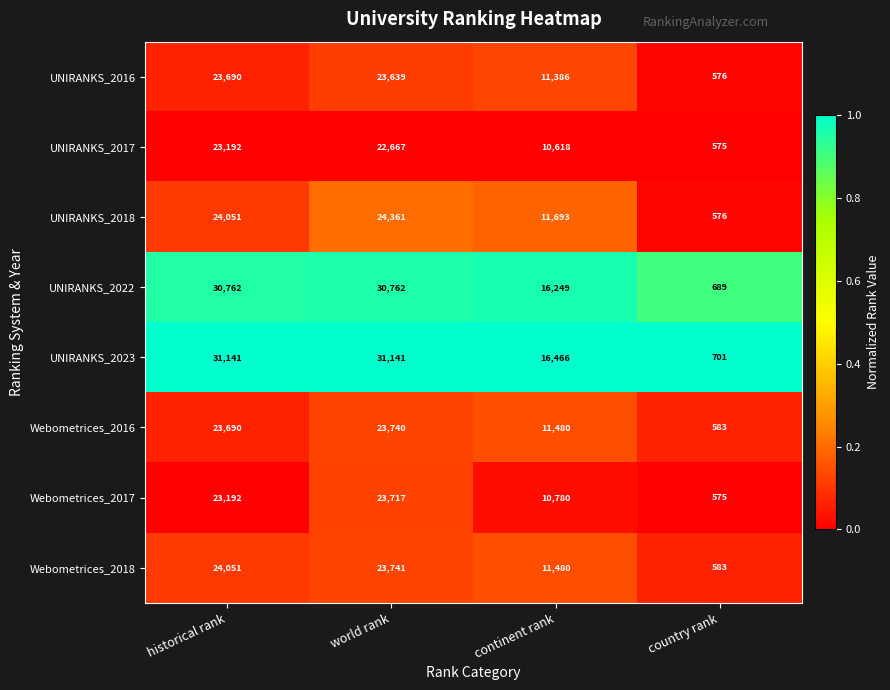

The value of Webometrices_2018 at world rank is 23741. True or false?

True